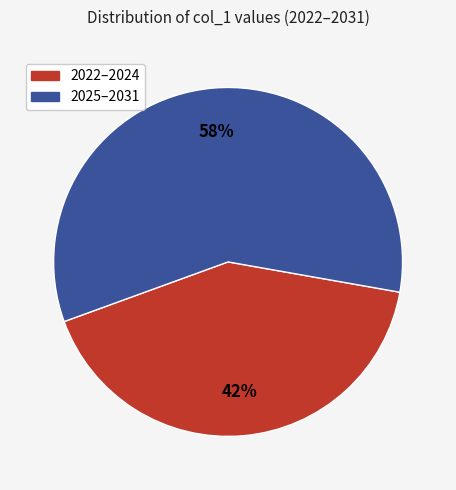

Is there a majority slice in this chart?

Yes